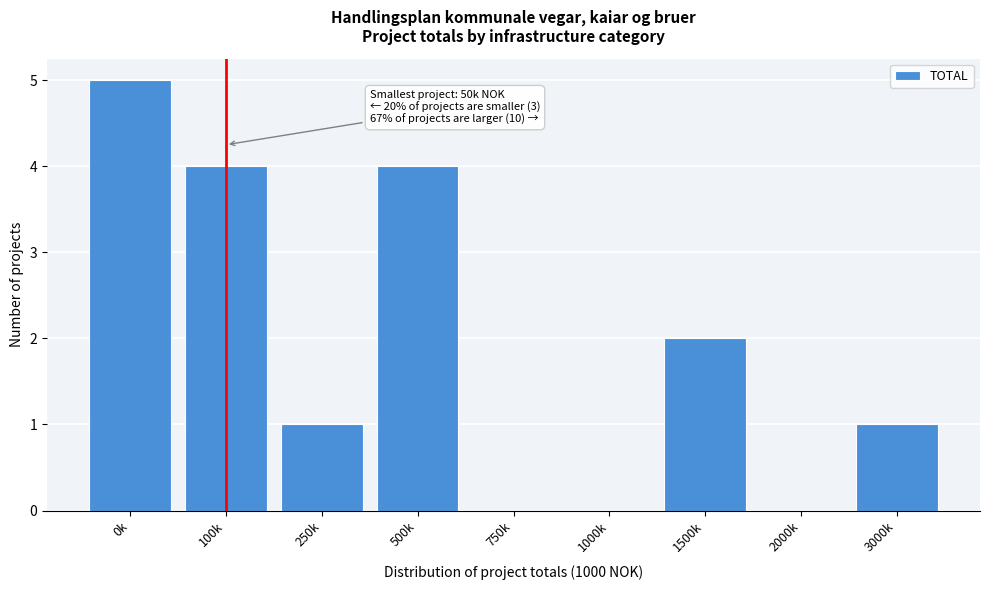

Reading left to right, what are all the values shown in this chart?

0k=5	100k=4	250k=1	500k=4	750k=0	1000k=0	1500k=2	2000k=0	3000k=1